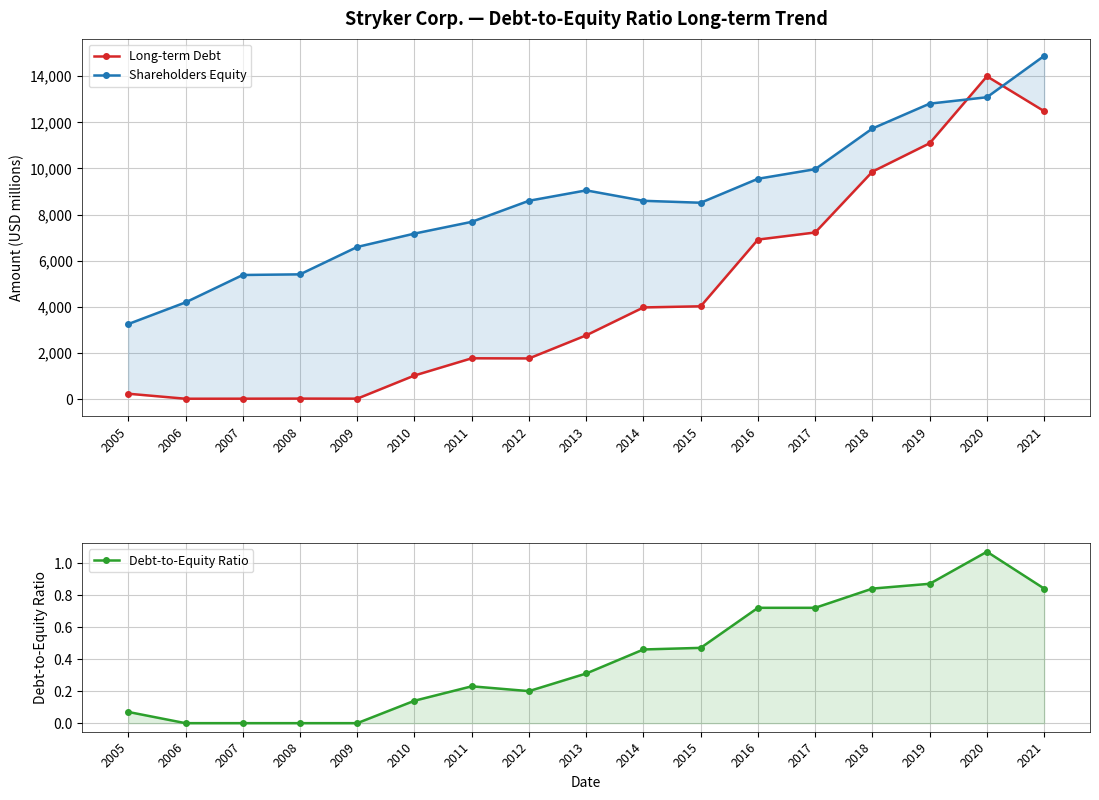

Is it true that Long-term Debt equals 4244.8 at 2013?

False